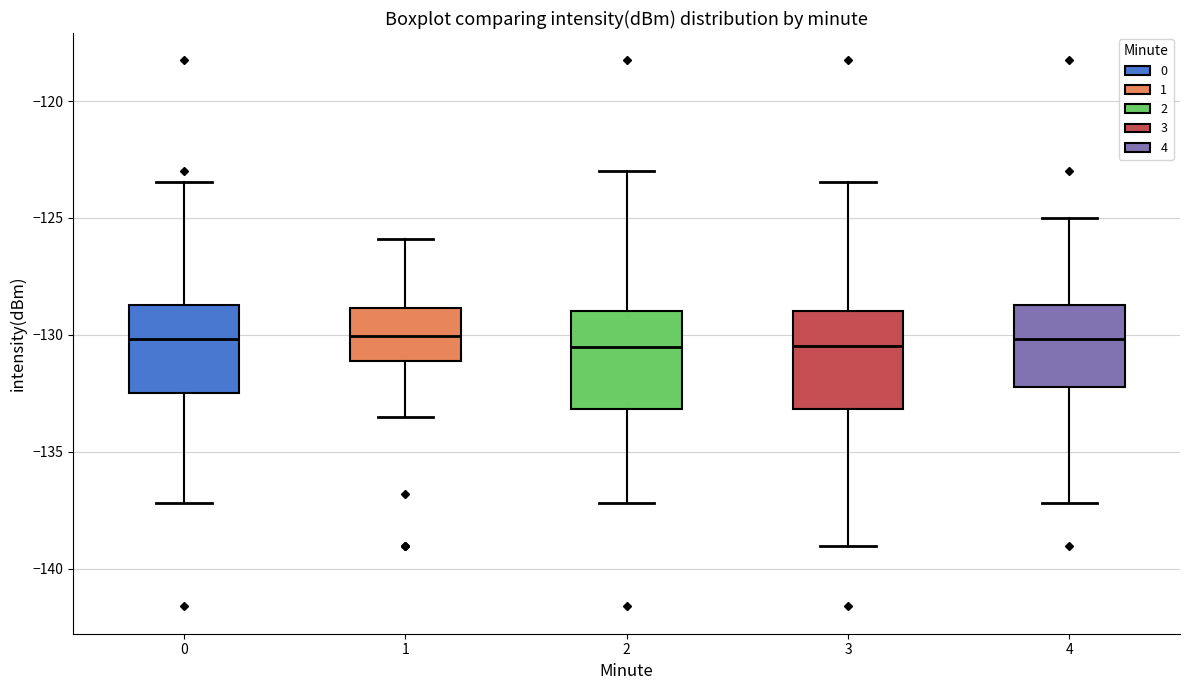

Reading left to right, read every box against the y-axis: the position of its median line, the range the box covers, and the ends of its whiskers. The values are not printed on the chart, so give them approximately, as read against the axis.

0: median -130.0, box -132.5 to -128.5, whiskers -137.0 to -123.5
1: median -130.0, box -131.0 to -129.0, whiskers -133.5 to -126.0
2: median -130.5, box -133.0 to -129.0, whiskers -137.0 to -123.0
3: median -130.5, box -133.0 to -129.0, whiskers -139.0 to -123.5
4: median -130.0, box -132.0 to -128.5, whiskers -137.0 to -125.0